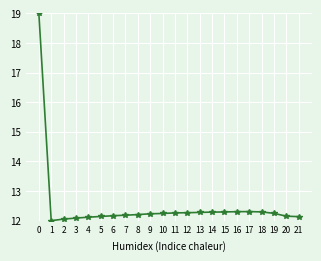

What is the difference between the maximum and minimum values?

7.0